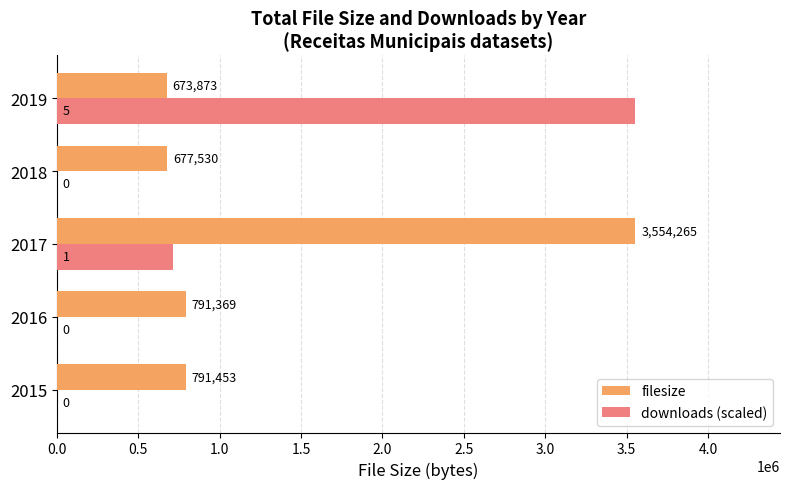

Count the number of categories in the chart.

5